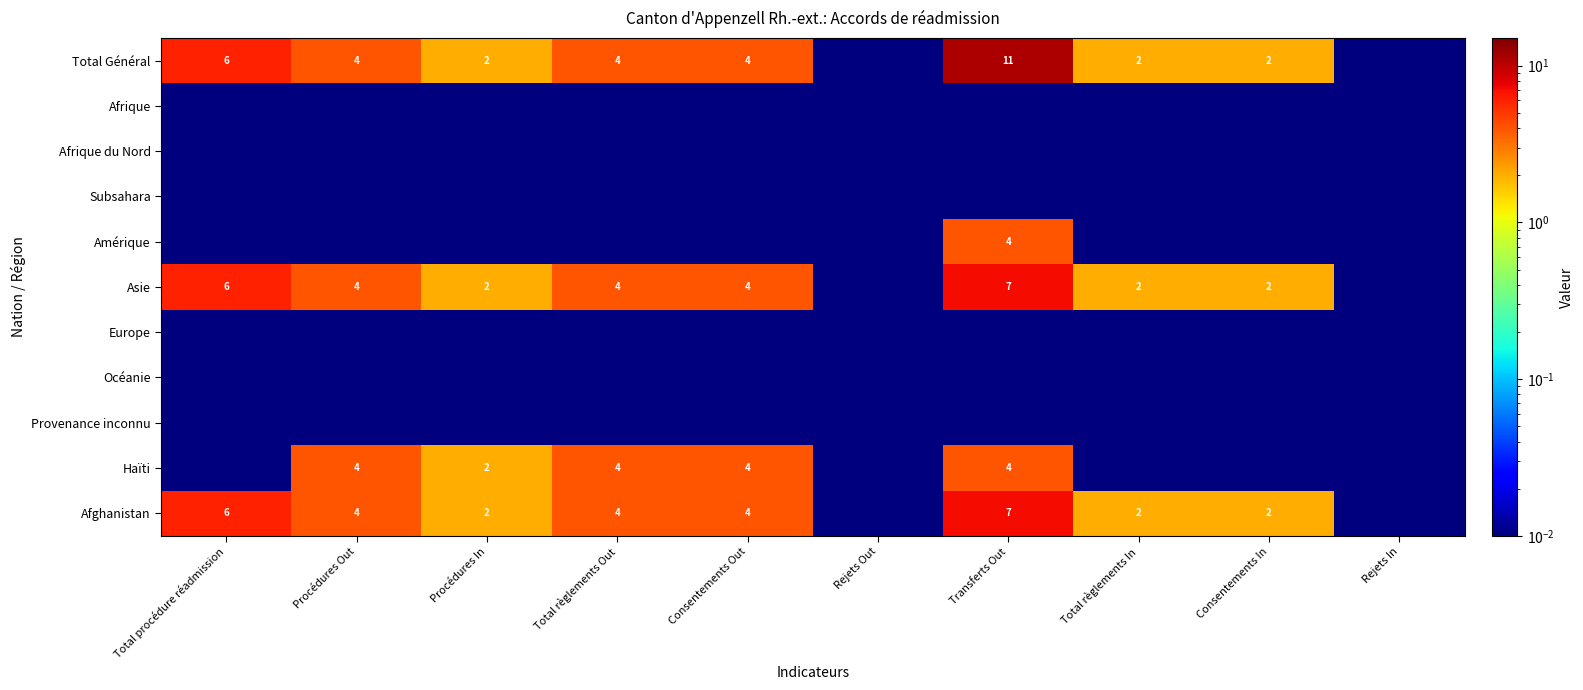

Which series has the widest spread of values?

Total Général